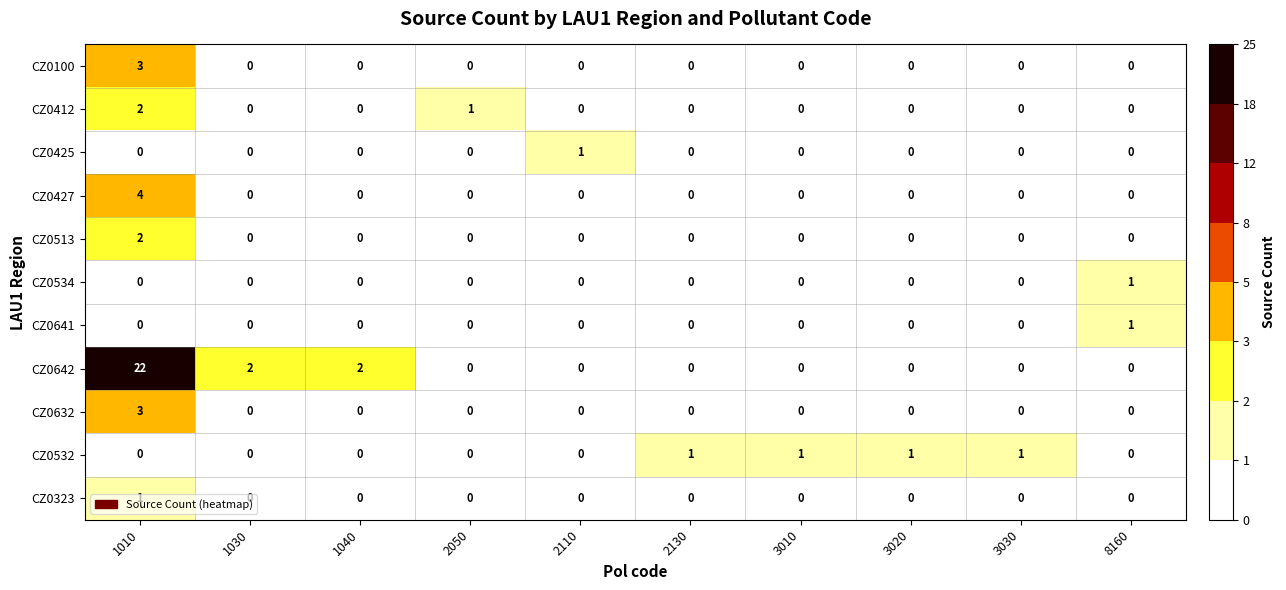

What is the sum of all CZ0632 values?

3